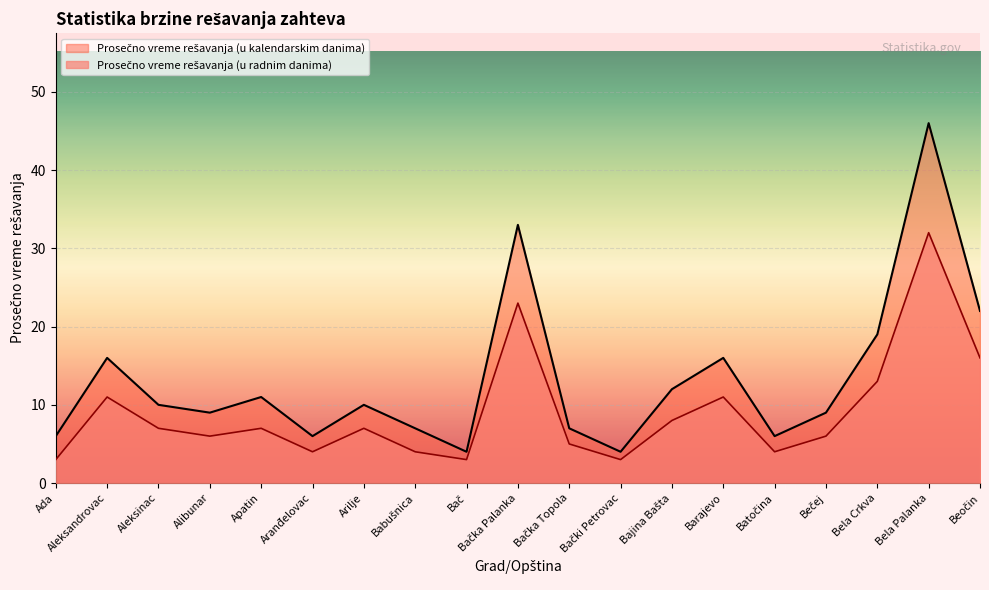

Rank the categories by Prosečno vreme rešavanja (u radnim danima) value from lowest to highest.

Ada, Bač, Bački Petrovac, Aranđelovac, Babušnica, Batočina, Bačka Topola, Alibunar, Bečej, Aleksinac, Apatin, Arilje, Bajina Bašta, Aleksandrovac, Barajevo, Bela Crkva, Beočin, Bačka Palanka, Bela Palanka